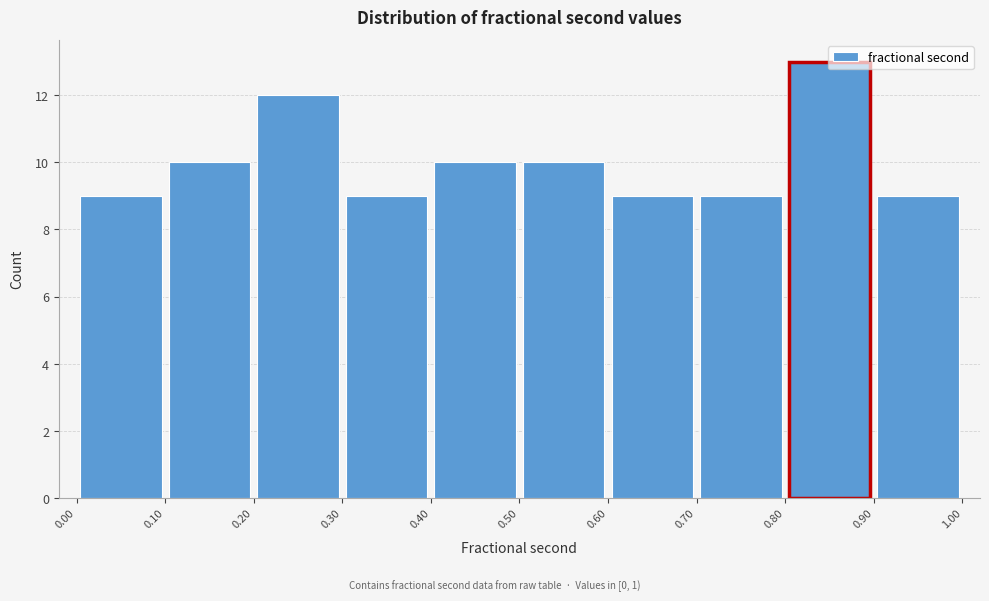

Reading left to right, transcribe this chart: for each bar, give the range it covers on the x-axis and its height. The values are not printed on the chart, so give them approximately, as read against the axis.

0.00 to 0.10: 9
0.10 to 0.20: 10
0.20 to 0.30: 12
0.30 to 0.40: 9
0.40 to 0.50: 10
0.50 to 0.60: 10
0.60 to 0.70: 9
0.70 to 0.80: 9
0.80 to 0.90: 13
0.90 to 1.00: 9